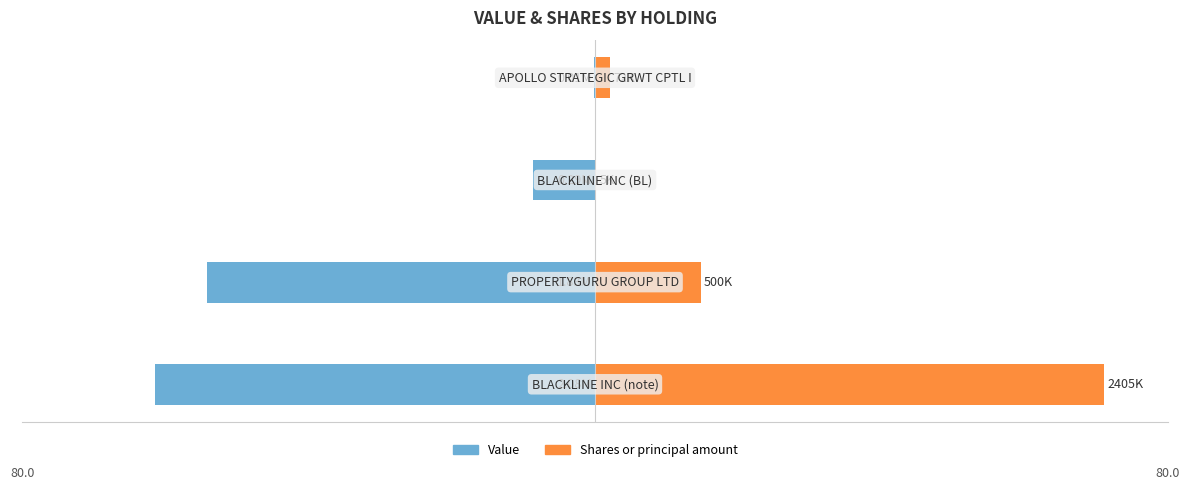

True or false: Shares or principal amount has a value of 23.9 at −80.

False